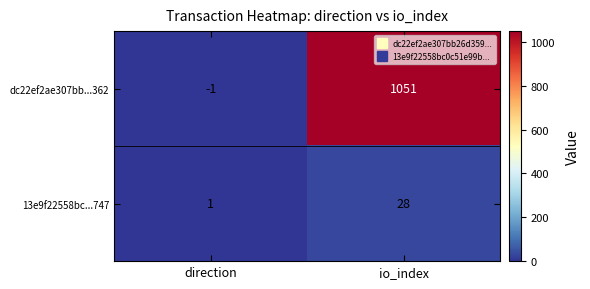

The 13e9f22558bc...747 series shows 1 at direction. True or false?

True